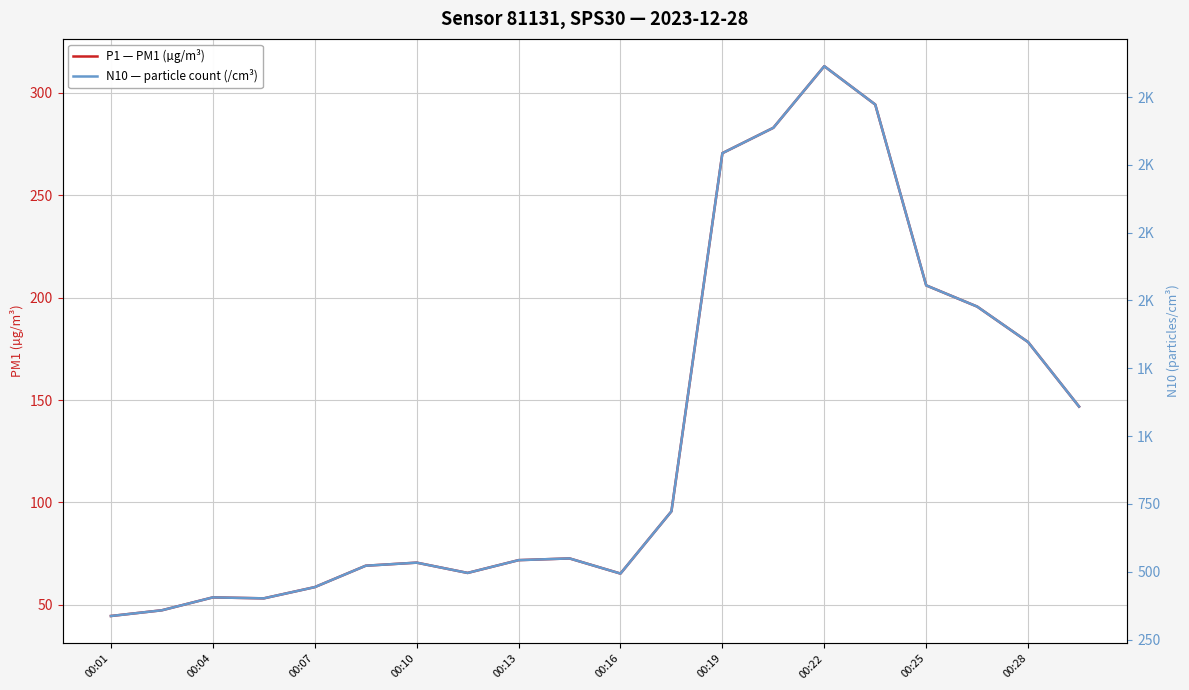

What are all the series names shown in the legend?

P1 — PM1 (µg/m³), N10 — particle count (/cm³)